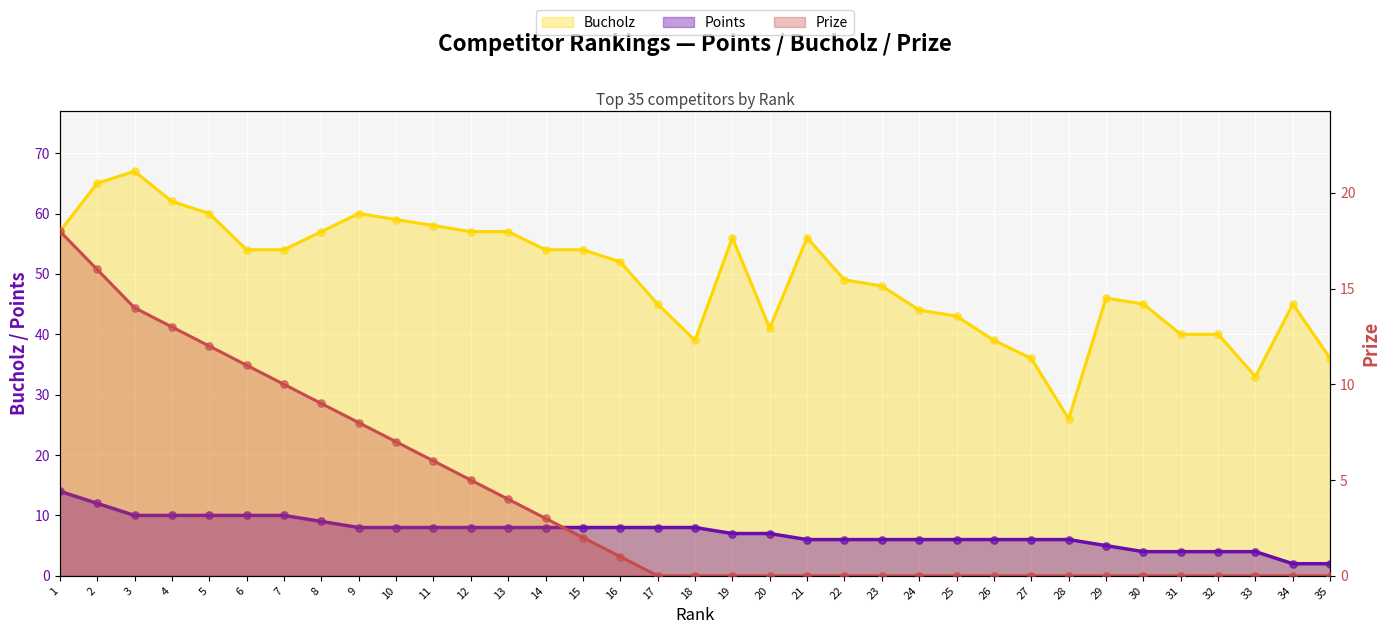

Which series has the largest total across all categories?

Bucholz